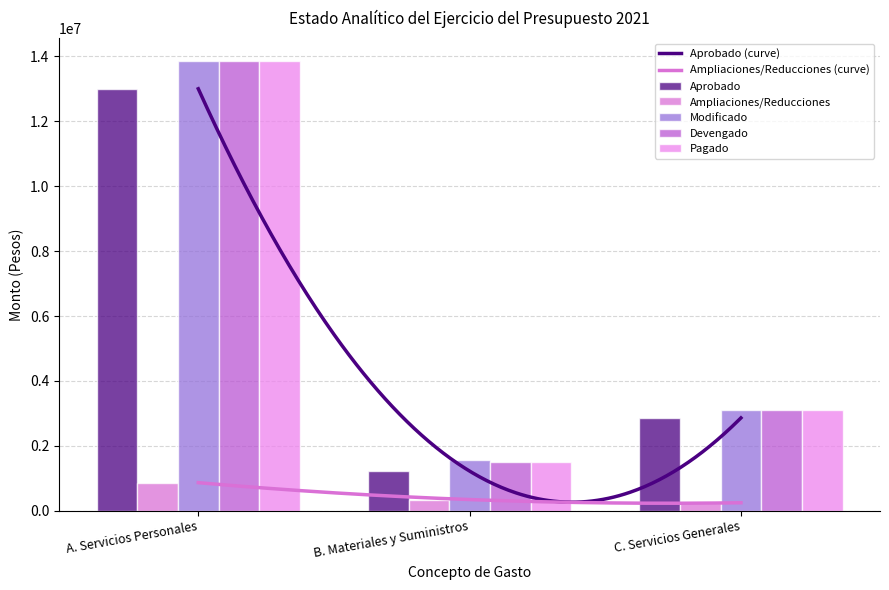

Where does the Devengado series first go above 3098649?

A. Servicios Personales